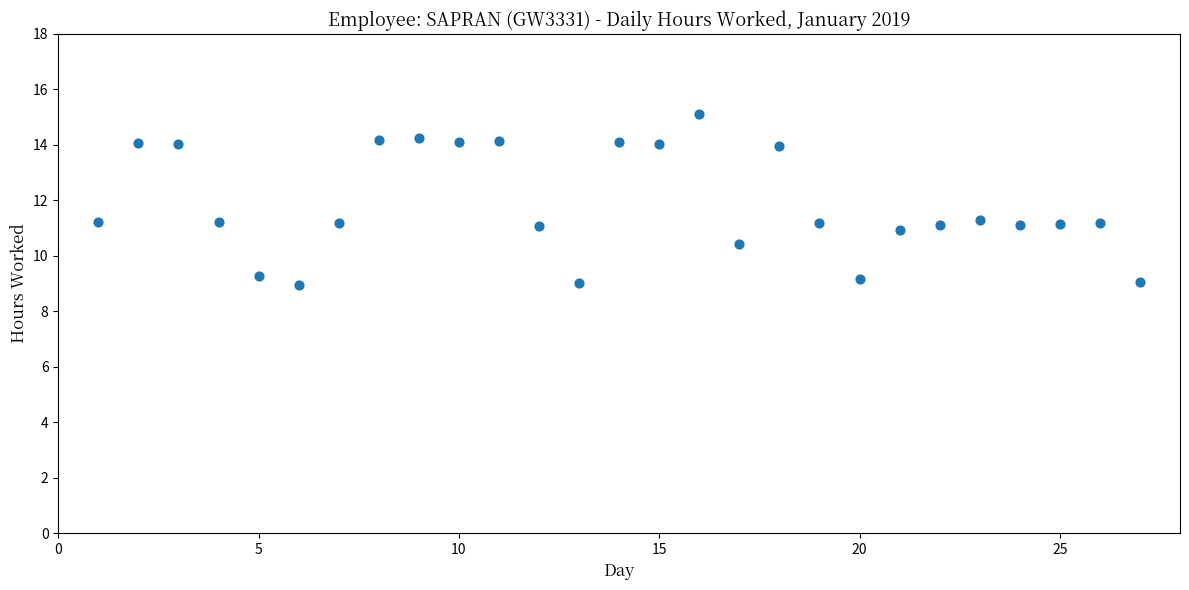

What is the range of Y values (max minus min)?

6.2